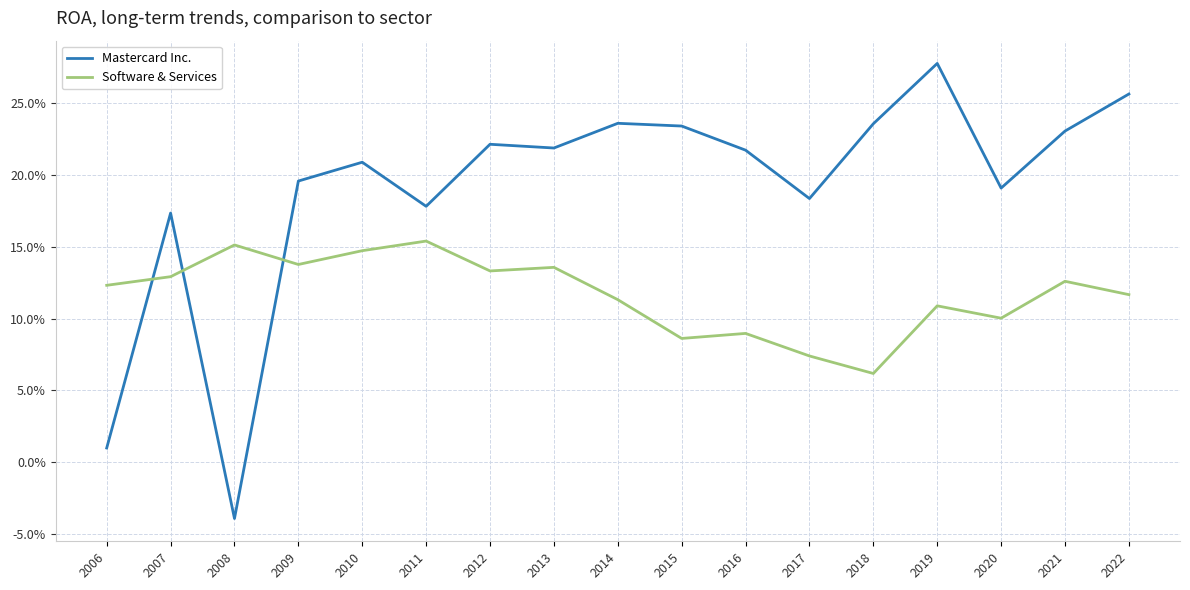

Is this an area chart (filled region under the line)?

No